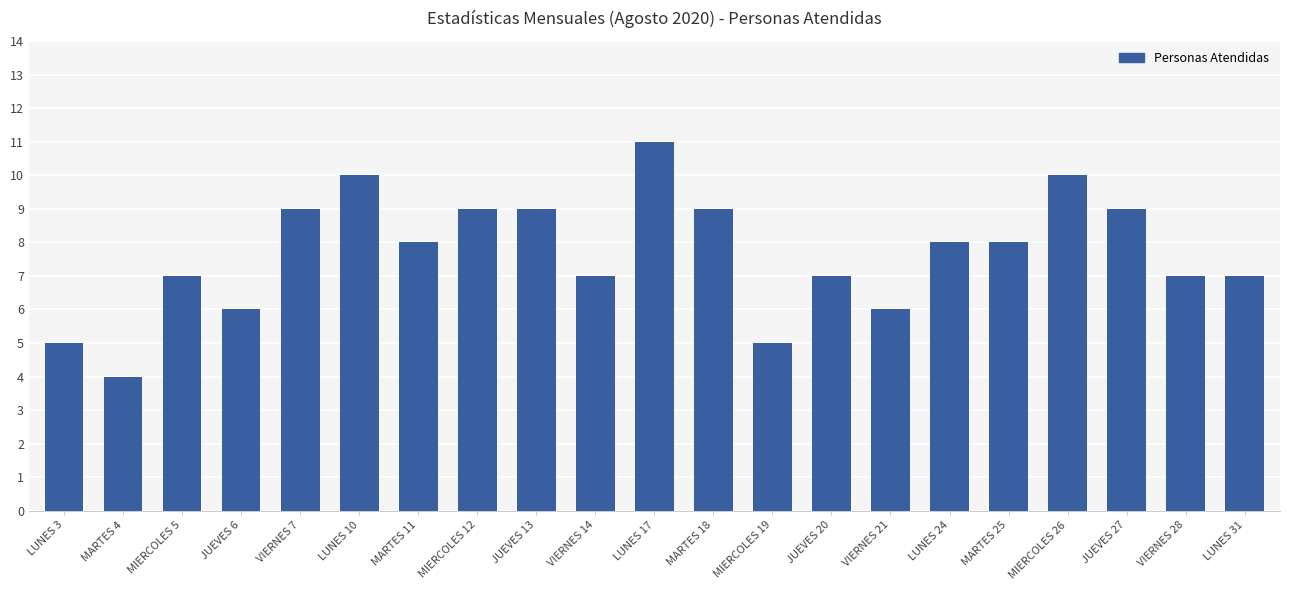

What is the label of the 14th bar from the left?

JUEVES 20